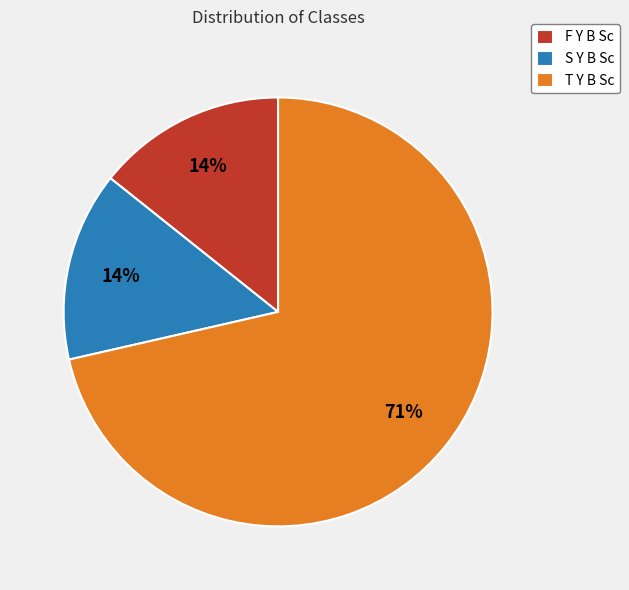

To the nearest percent, what portion does S Y B Sc represent?

14%